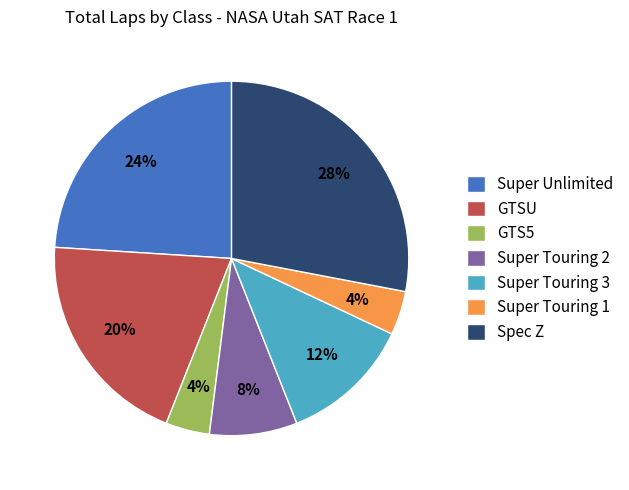

True or false: Super Unlimited accounts for 33% of the total.

False